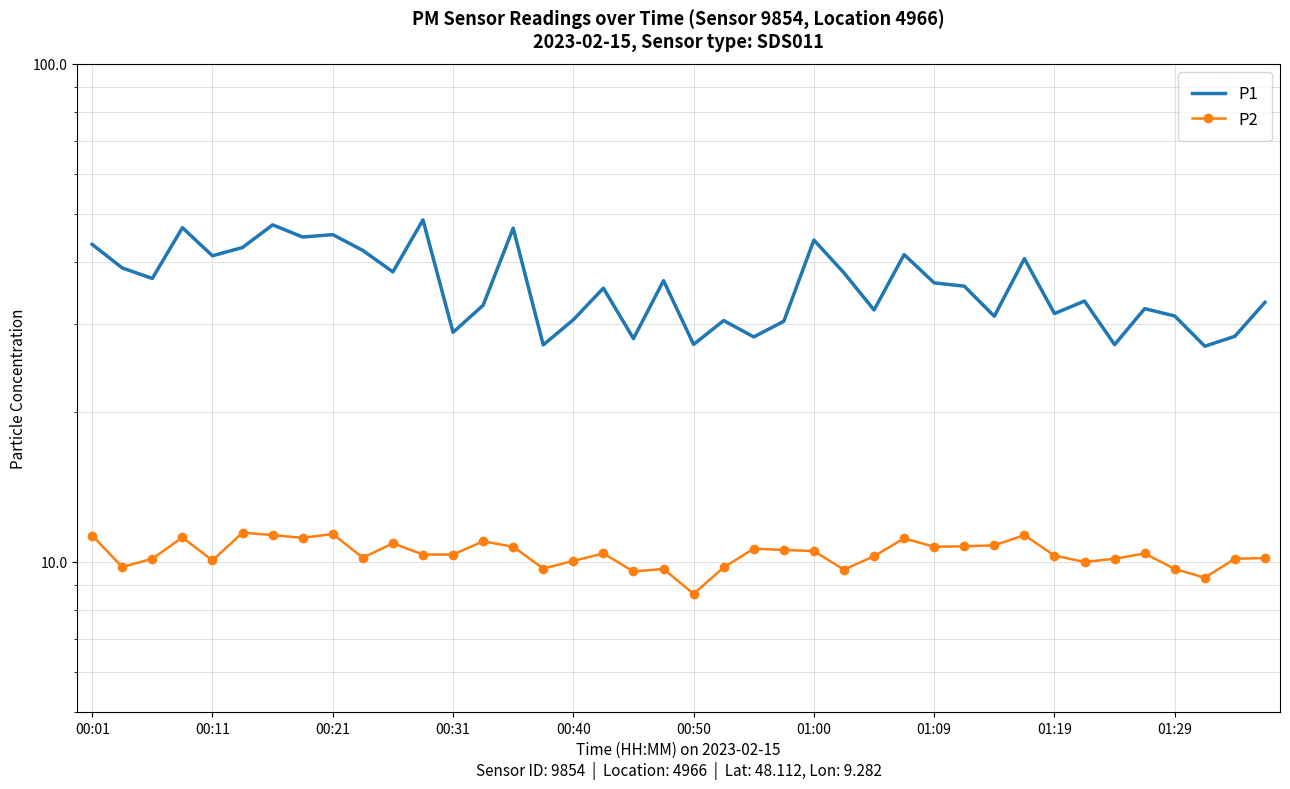

What is the value of the P1 point at the 37th from the left?

31.2